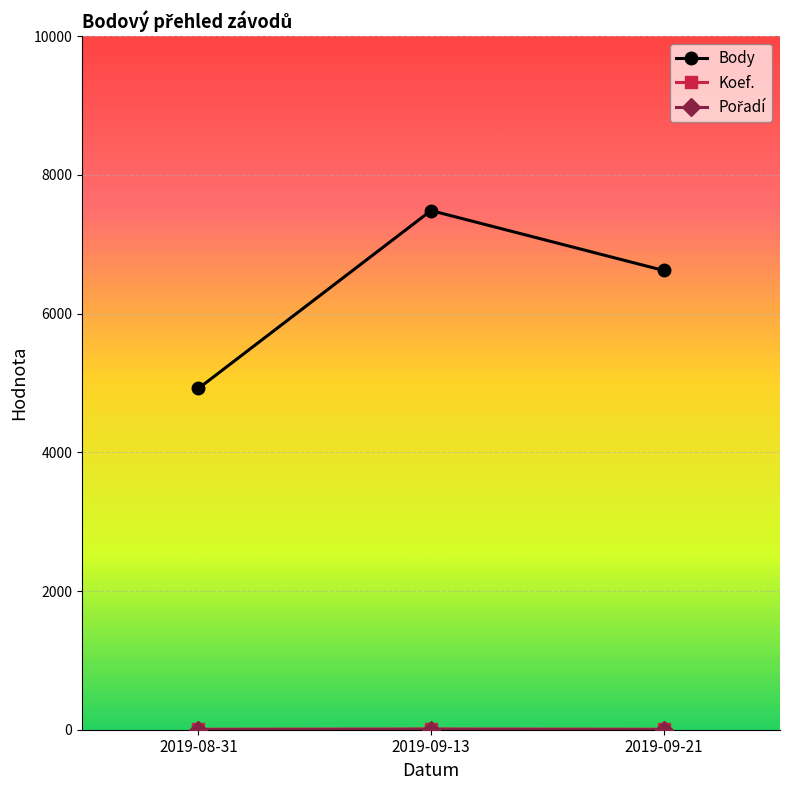

What is the highest value of the Body series?

7487